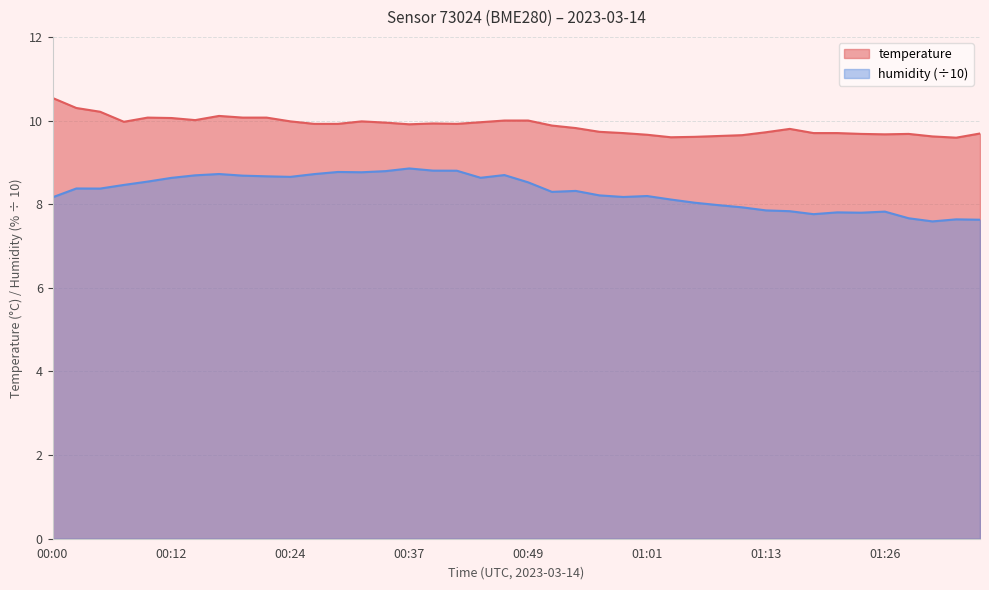

What value does the humidity series have at 00:46?

8.7